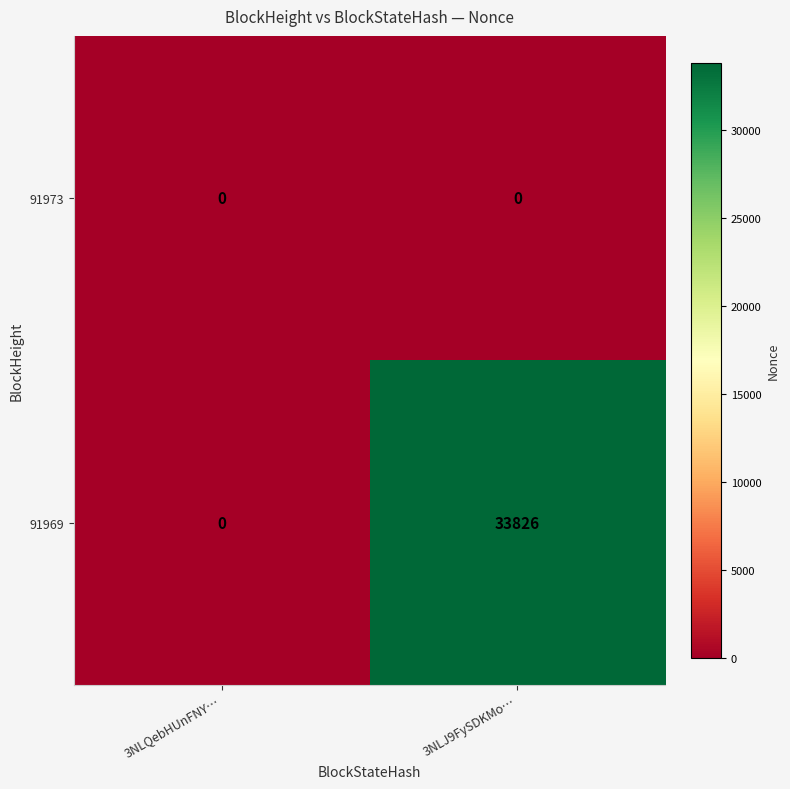

What is the difference between the maximum and minimum values in the 91969 series?

33826